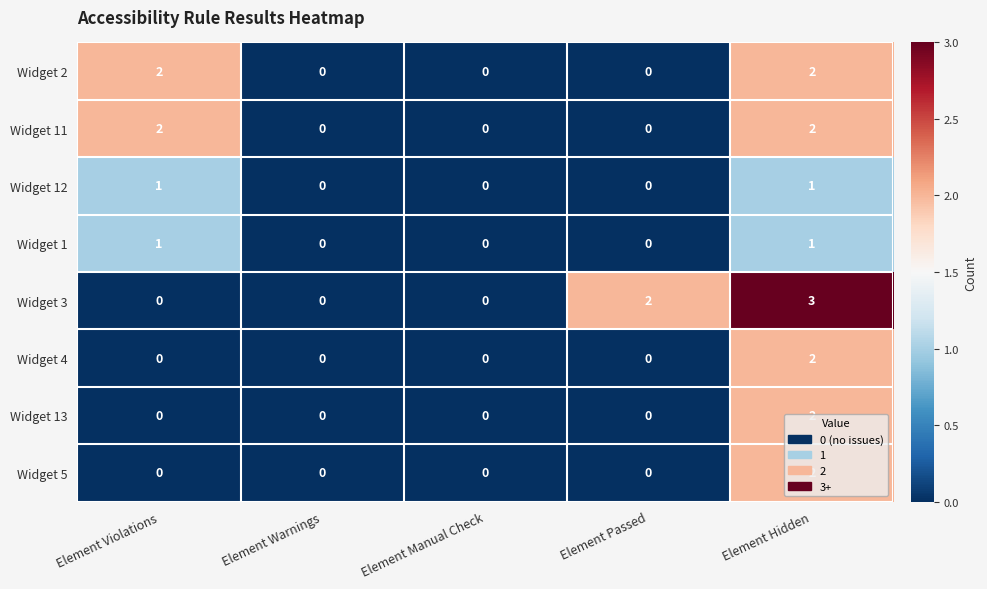

At which category is the sum across all series the highest?

Element Hidden